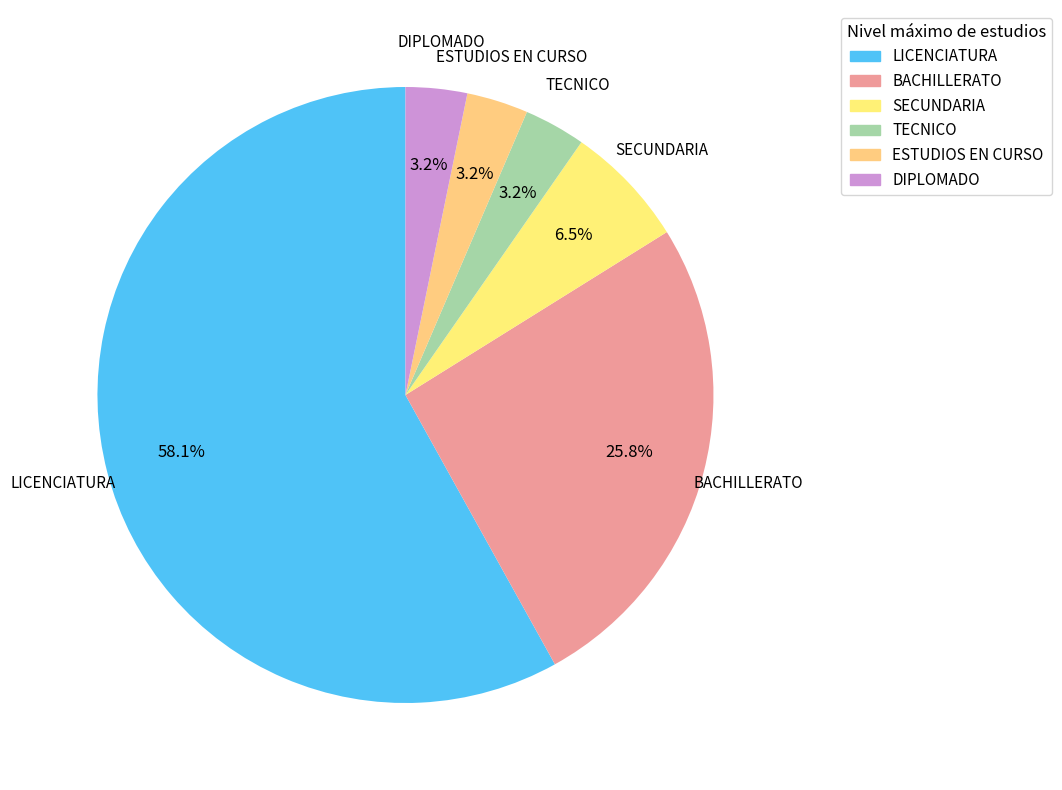

To the nearest percent, what is the difference between the largest and smallest slice percentages?

55%